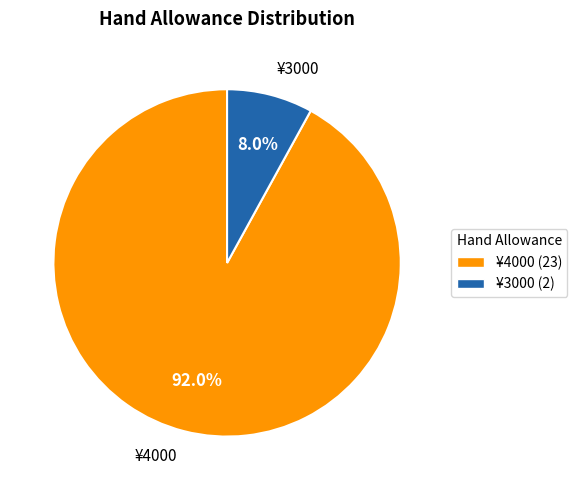

Do ¥4000 and ¥3000 together represent more than half of the pie?

Yes